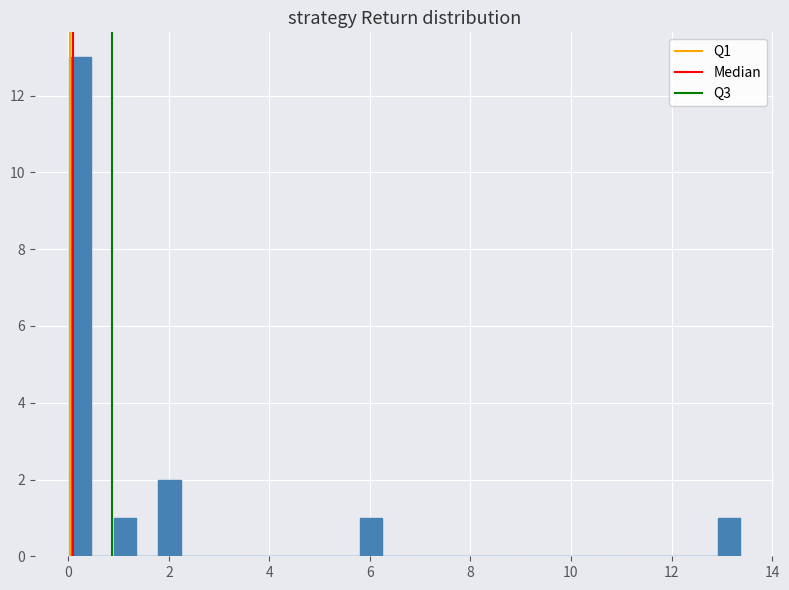

Read against the x-axis, roughly where is the centre of the tallest bar?

0.2